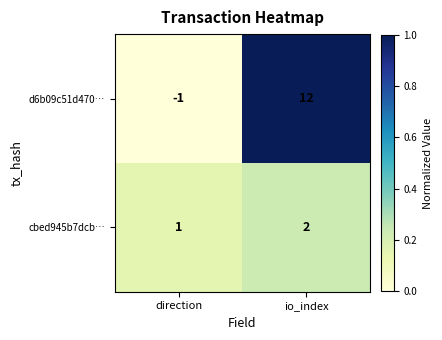

Between direction and io_index, which series saw the biggest shift?

d6b09c51d470…